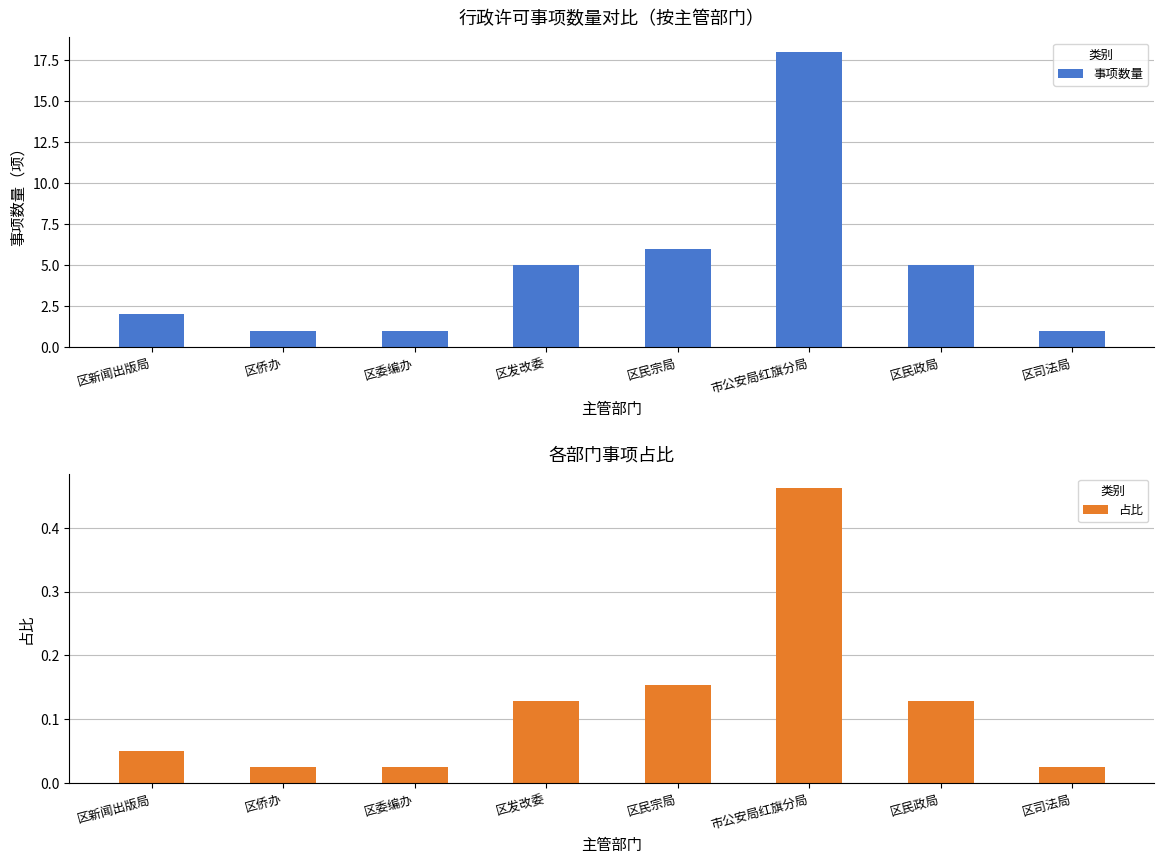

Are the bars horizontal?

No